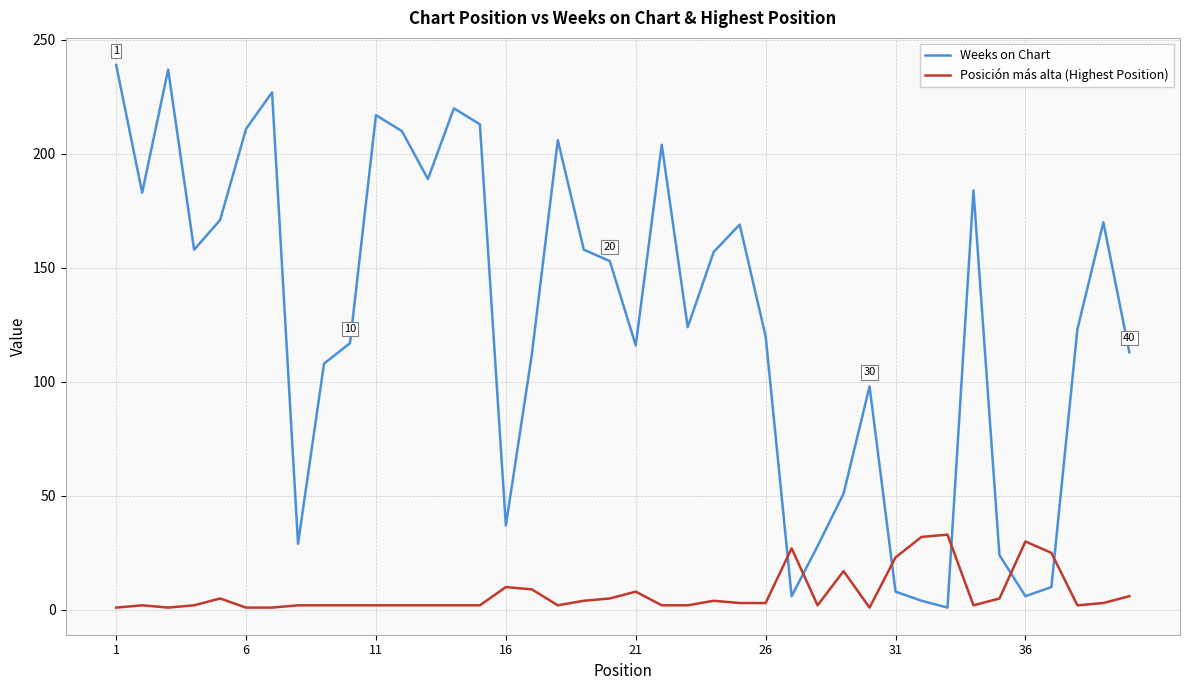

What is the highest value of the Weeks on Chart series?

239